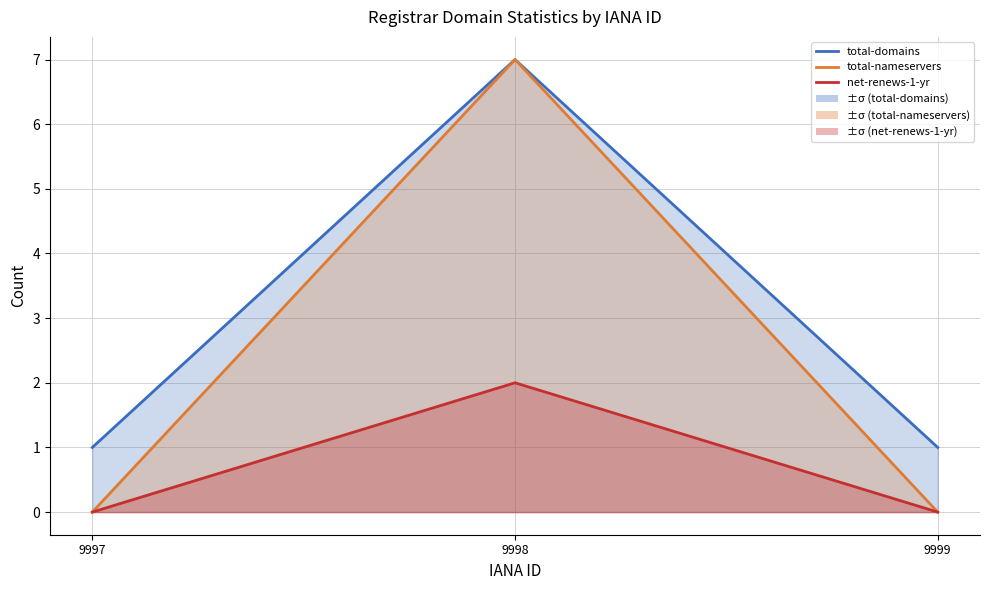

Is it true that total-domains equals 7 at 9998?

True